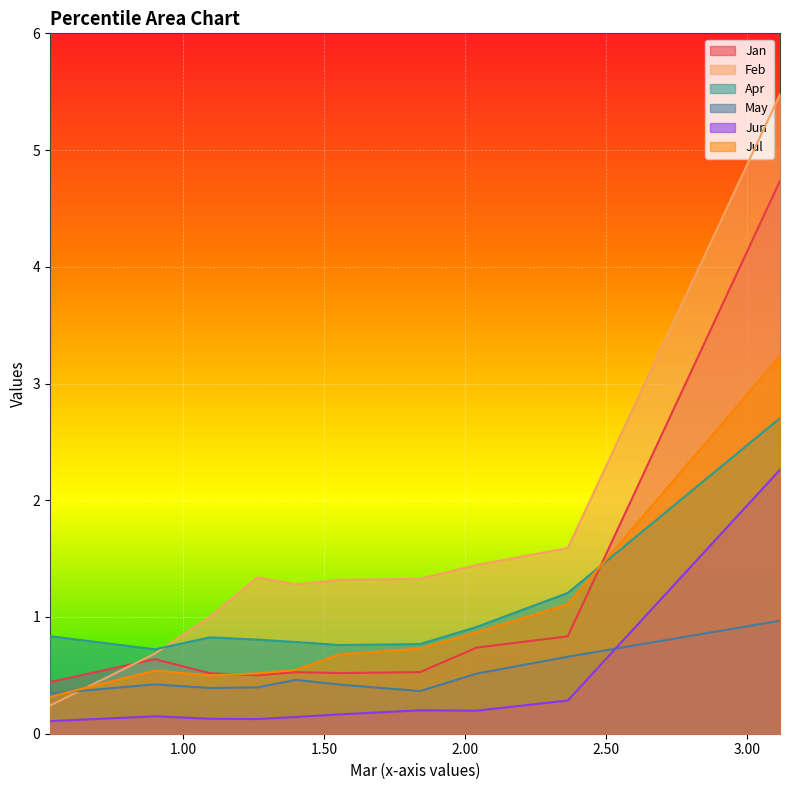

How many lines are shown in the chart?

6